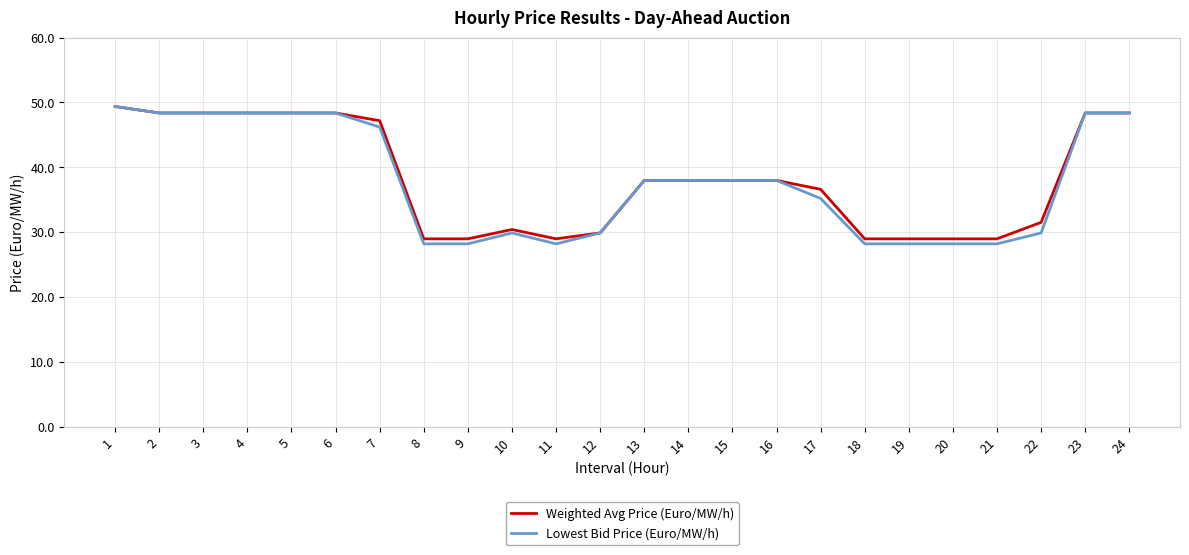

Does the chart have visible grid lines?

Yes